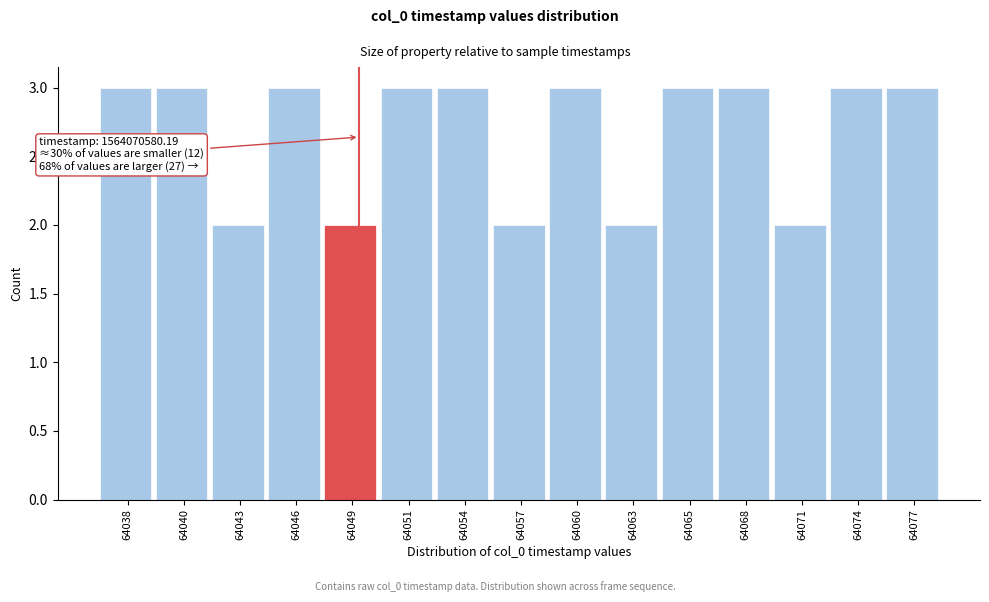

Reading left to right, what are all the values shown in this chart?

64038=3	64040=3	64043=2	64046=3	64049=2	64051=3	64054=3	64057=2	64060=3	64063=2	64065=3	64068=3	64071=2	64074=3	64077=3